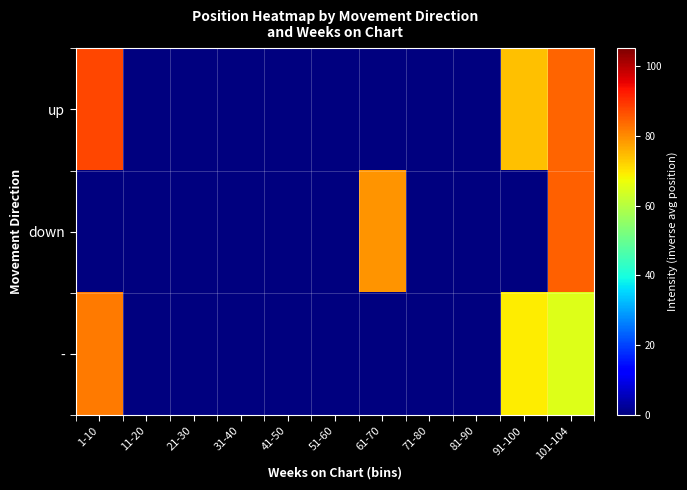

Which series has the largest total across all categories?

up